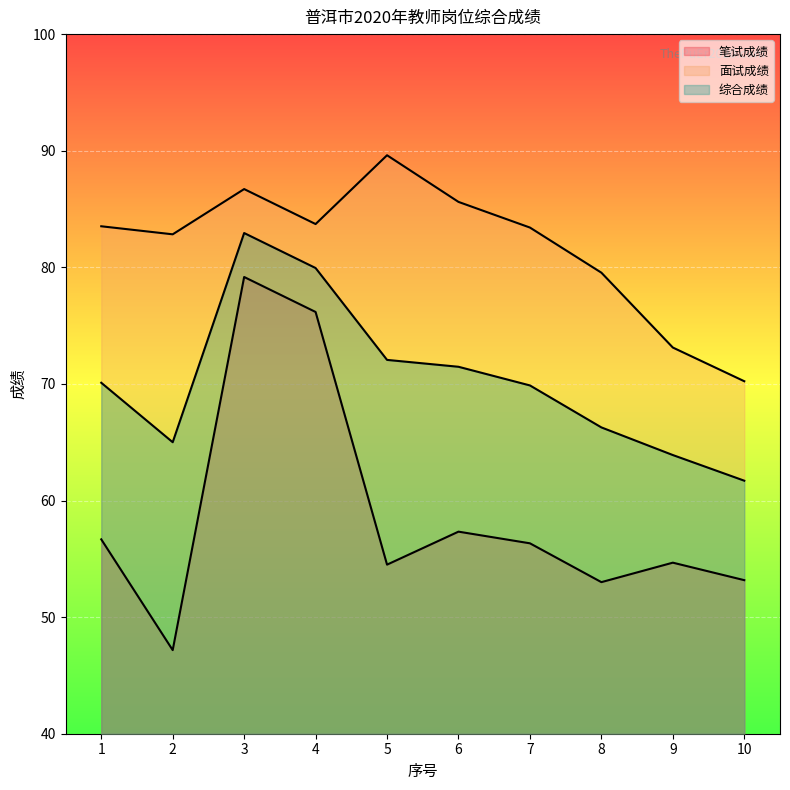

Where is 笔试成绩 nearest to the value 63?

6